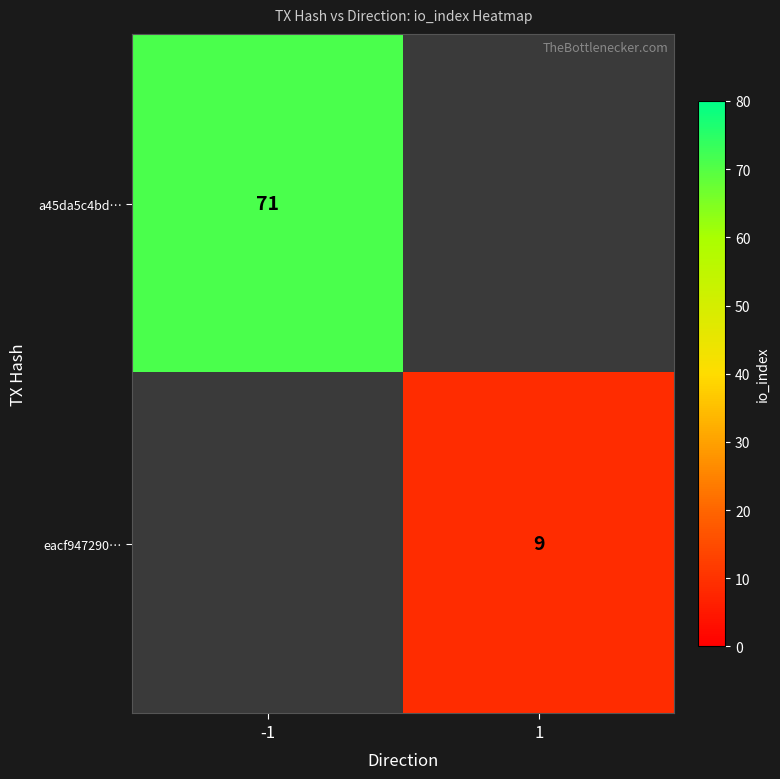

The eacf947290… series shows 9 at 1. True or false?

True